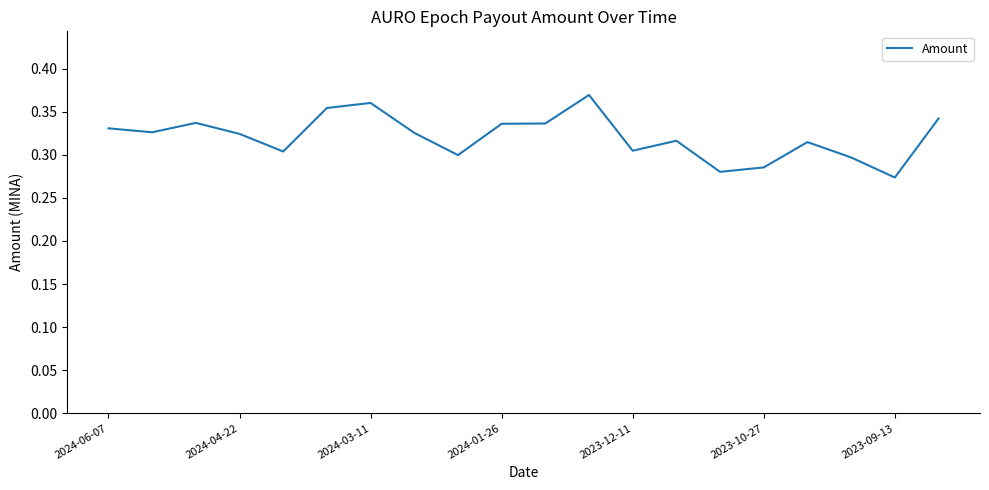

Is it true that the value at 2023-10-27 is 0.1?

False